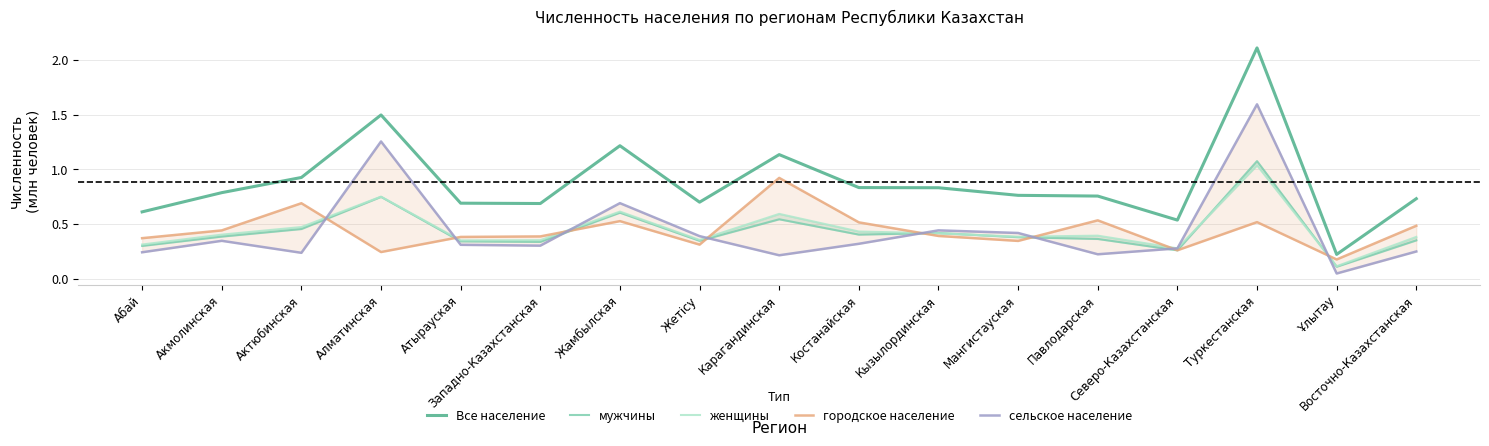

List the labels in order of женщины value, largest first.

Туркестанская, Алматинская, Жамбылская, Карагандинская, Актюбинская, Костанайская, Кызылординская, Акмолинская, Павлодарская, Мангистауская, Восточно-Казахстанская, Жетісу, Западно-Казахстанская, Атырауская, Абай, Северо-Казахстанская, Ұлытау